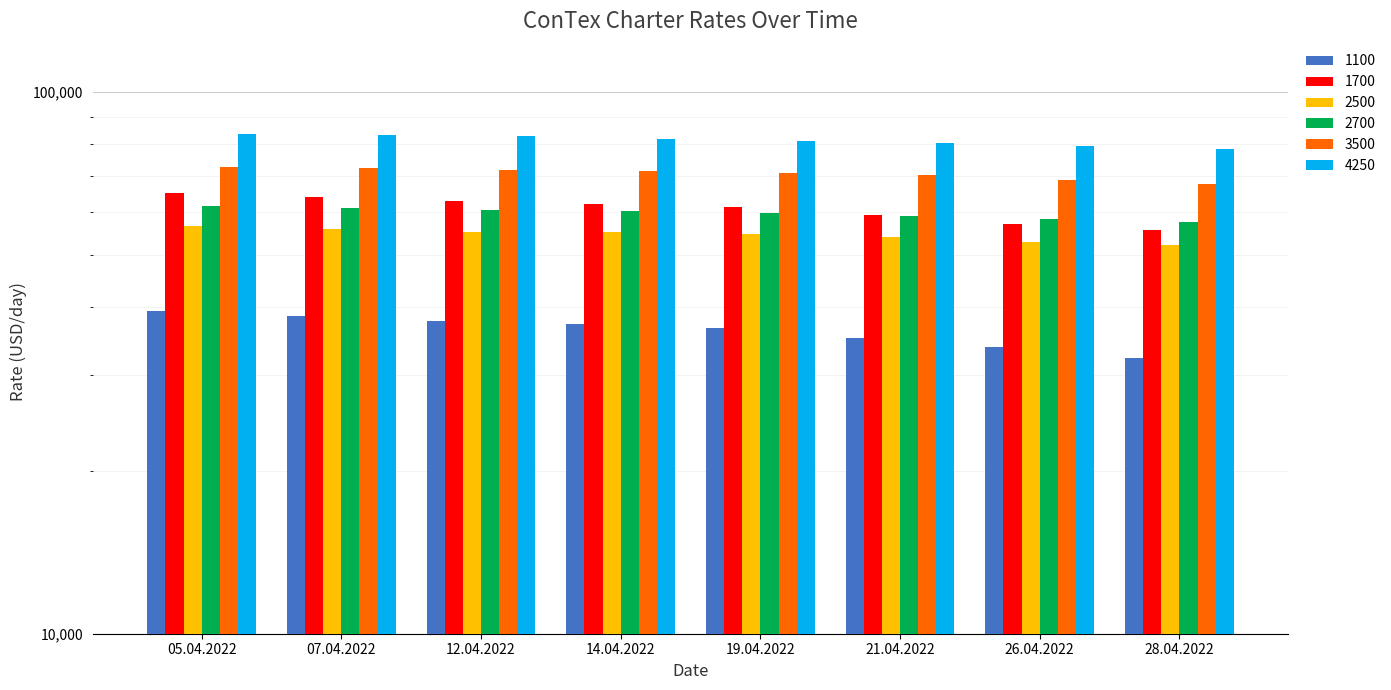

What is the value of the 1100 bar at the 2nd from the left?

38558